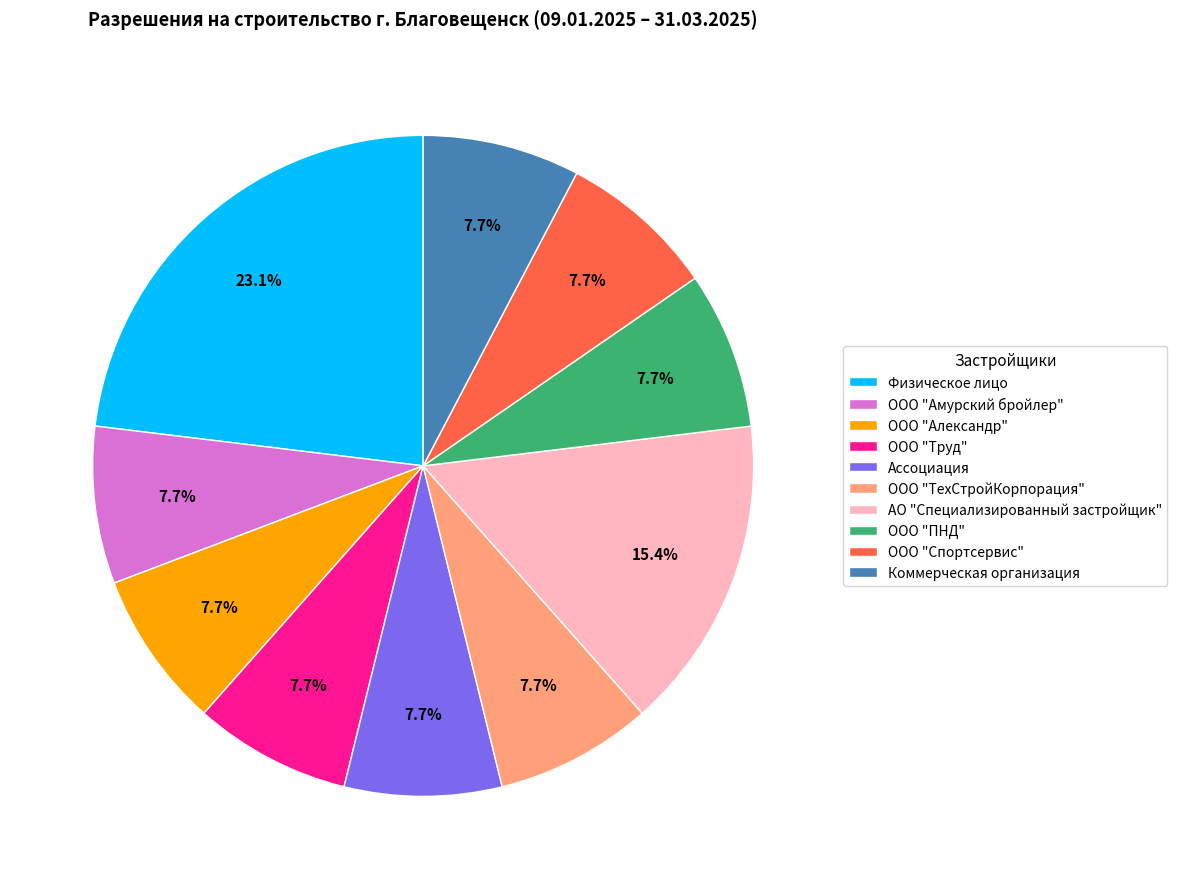

What percentage is the Физическое лицо slice, to the nearest percent?

23%